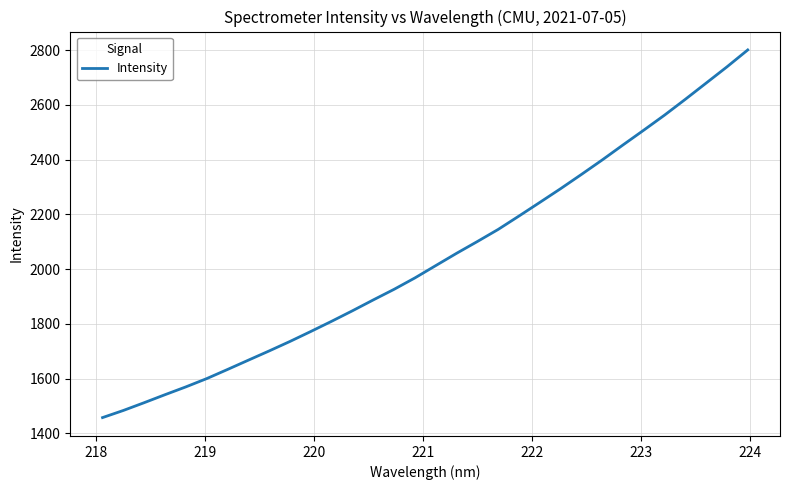

What is the difference between the maximum and minimum values?

1343.1